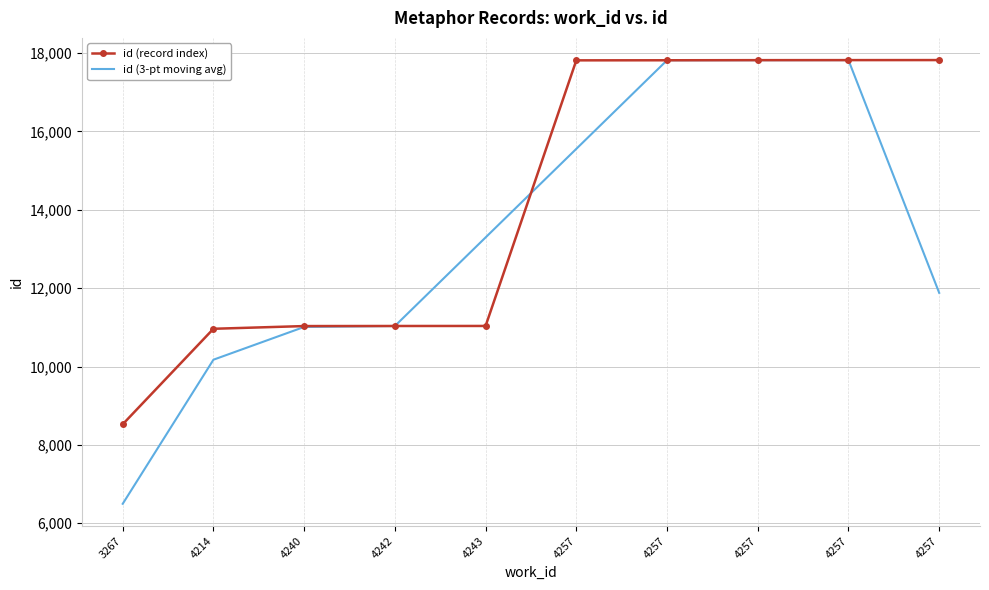

At which category does id (3-pt moving avg) reach its first local peak?

4257